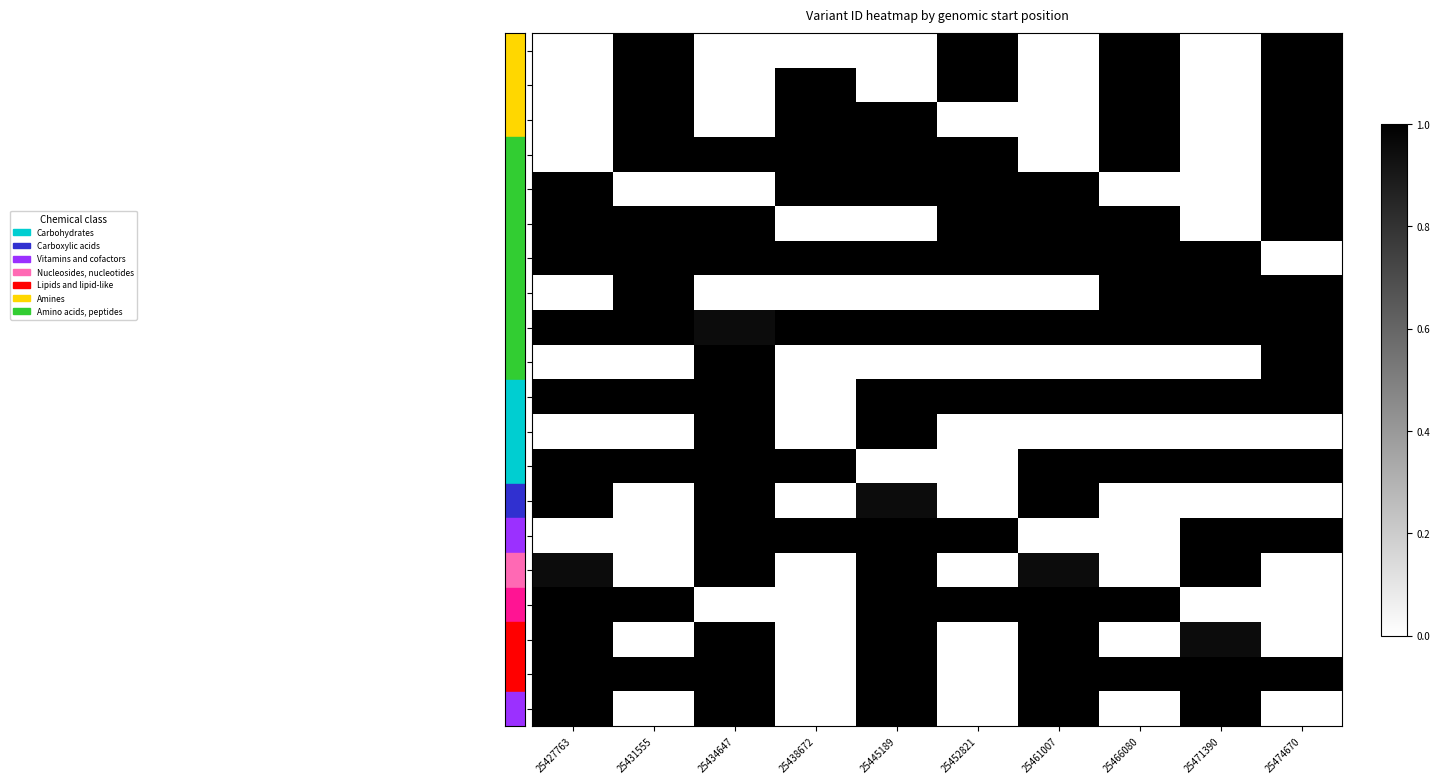

What is the difference between the highest and lowest values at 25461007?

1.0